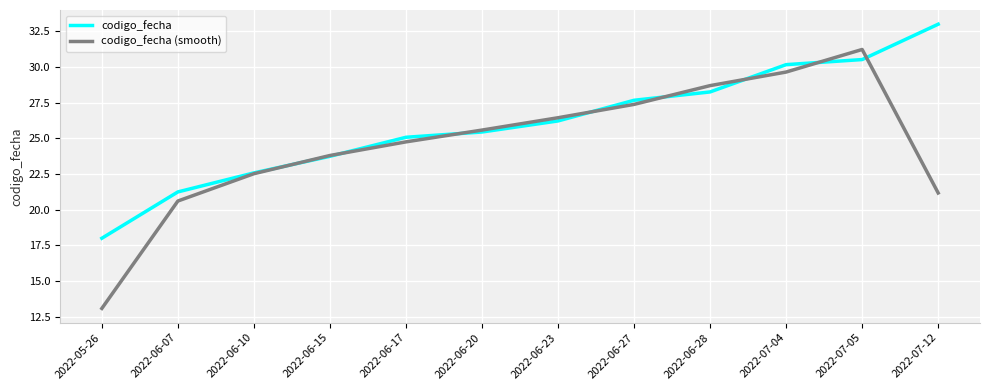

List the series in order of their overall mean, highest first.

codigo_fecha, codigo_fecha (smooth)